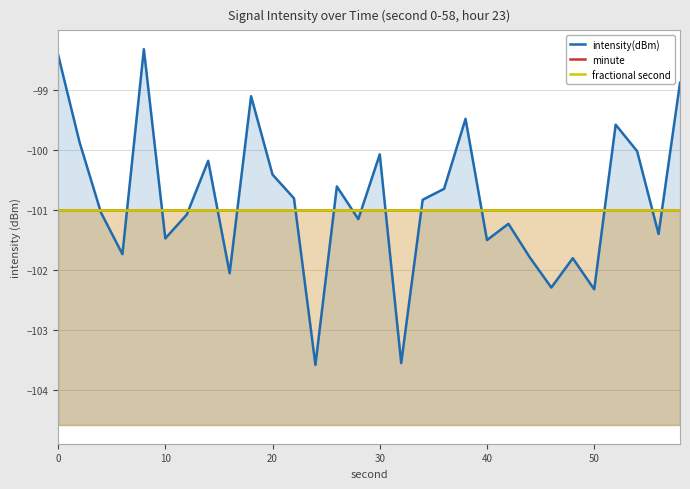

True or false: minute has more than 1 interior local peaks.

False